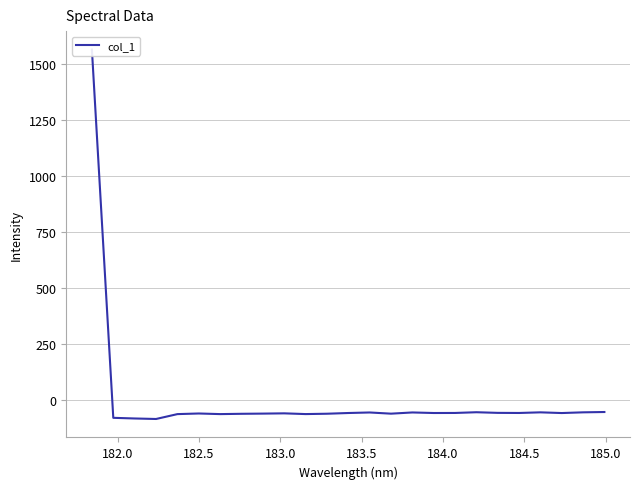

What is the value of the 13th point from the left?

-58.3